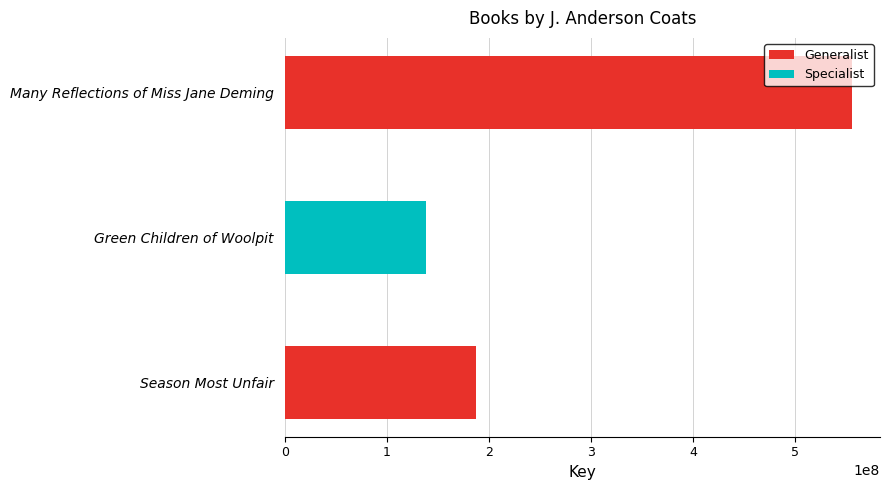

The value at Many Reflections of Miss Jane Deming is 223790056. True or false?

False